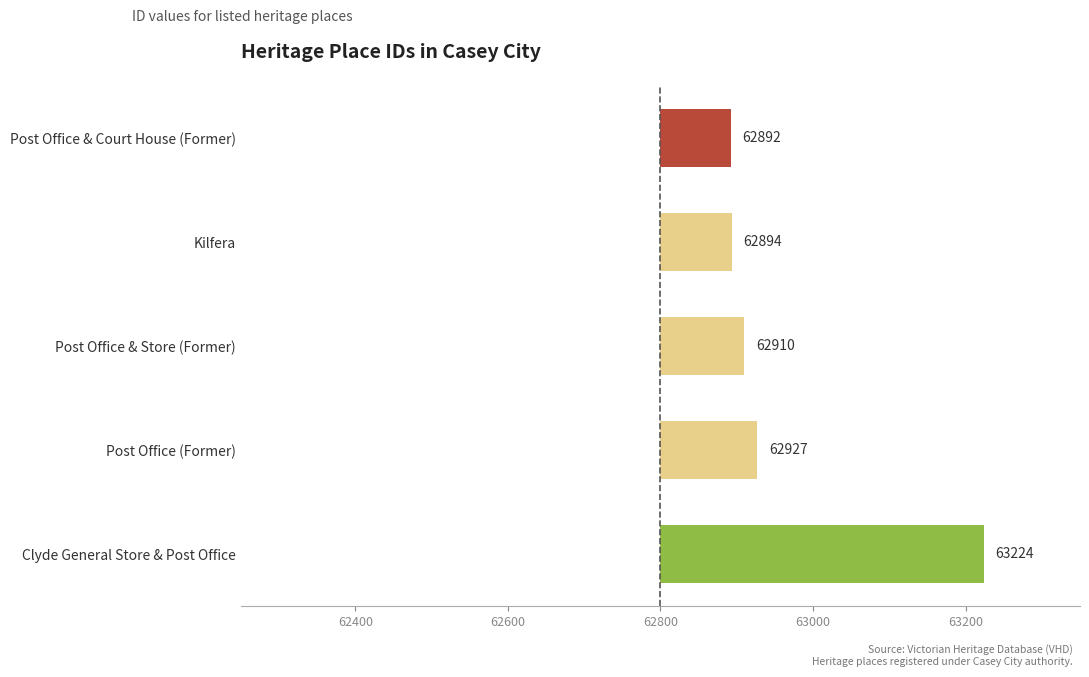

Does the chart contain stacked bars?

No